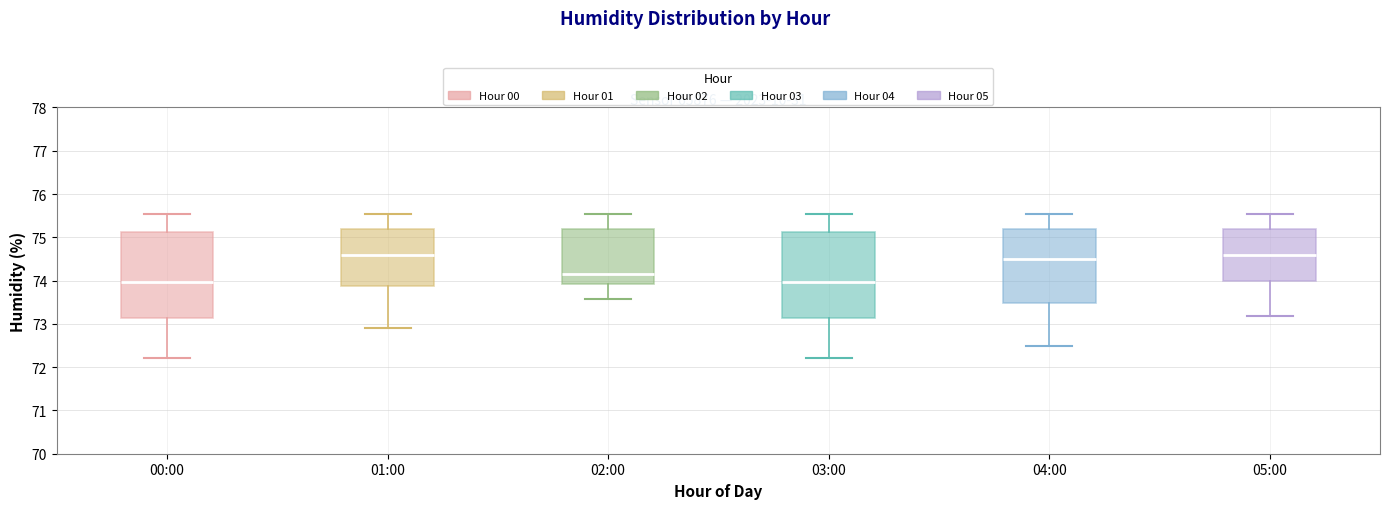

Where does the median line of the box for 03:00 sit on the y-axis? The values are not printed on the chart, so give them approximately, as read against the axis.

74.0